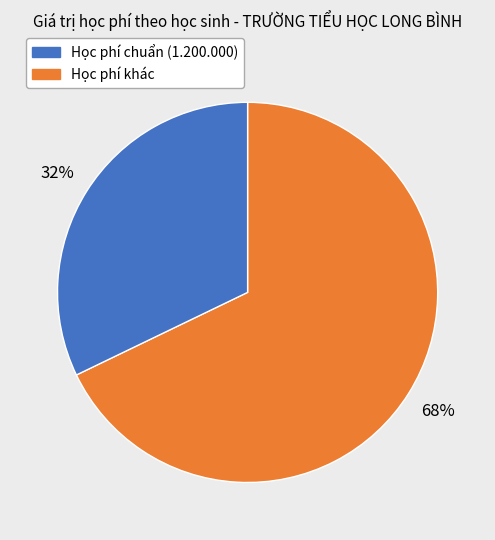

To the nearest percent, what is the difference between the largest and smallest slice percentages?

36%